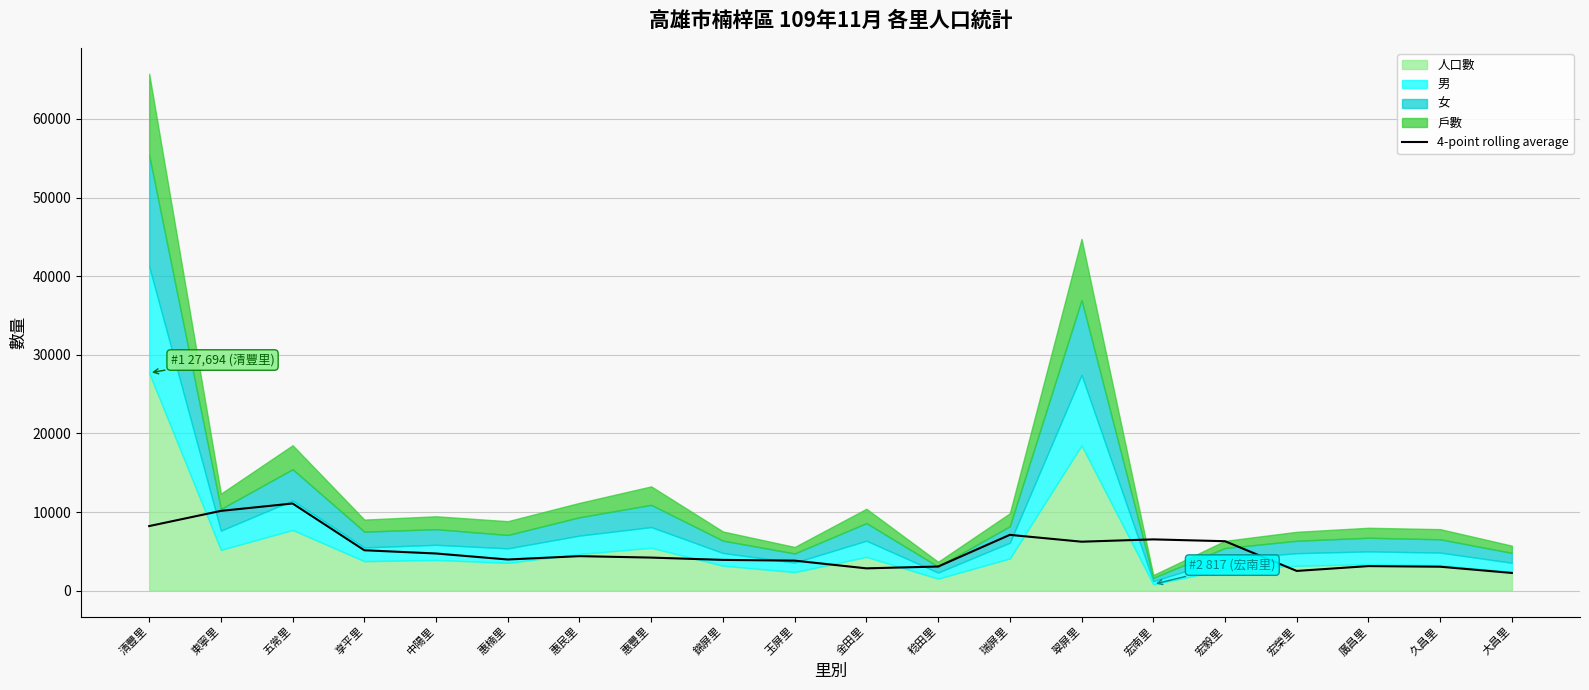

True or false: 4-point rolling average has a value of 2848.2 at 金田里.

True